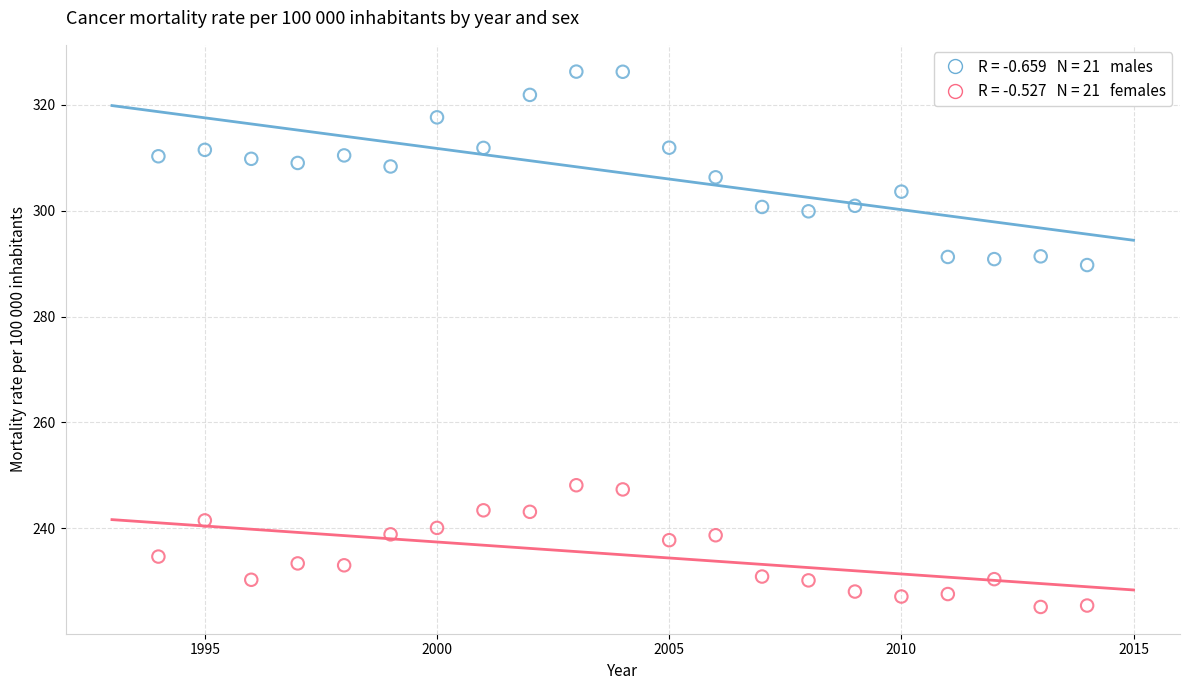

Across all series, what Y value is closest to 275?

289.7